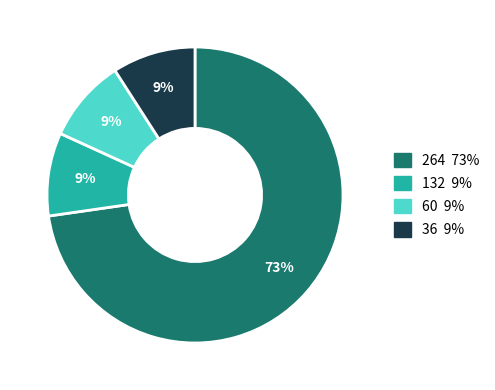

Is there any slice that represents more than half of the pie?

Yes